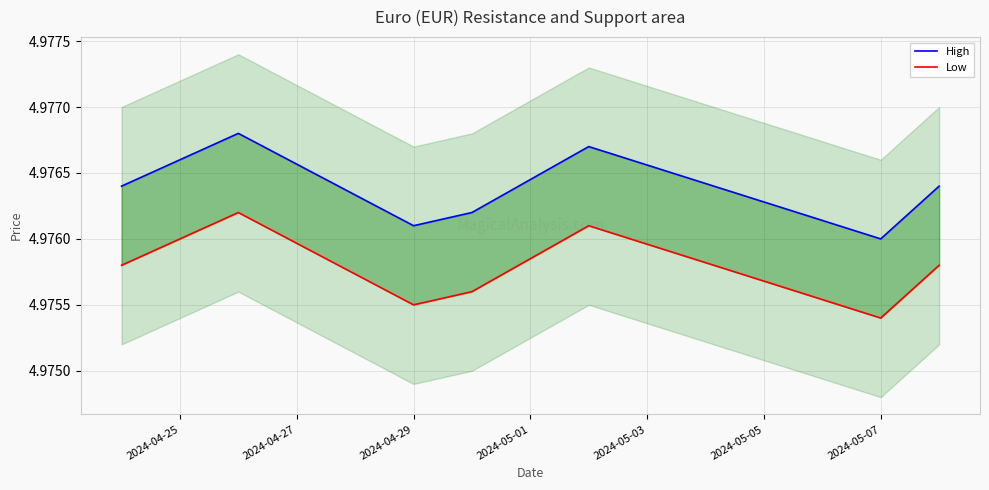

Which series has the largest range (max minus min)?

High